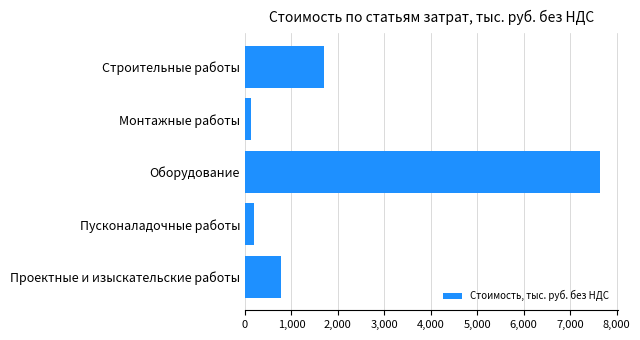

How many values are below 780?

2